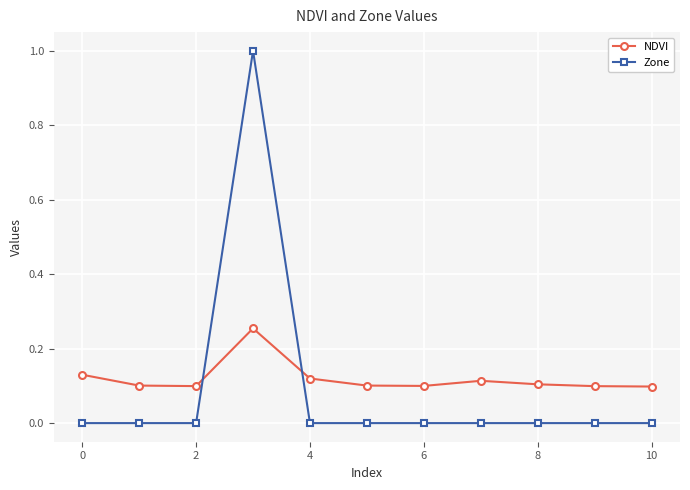

What is the sum of all NDVI values?

1.3